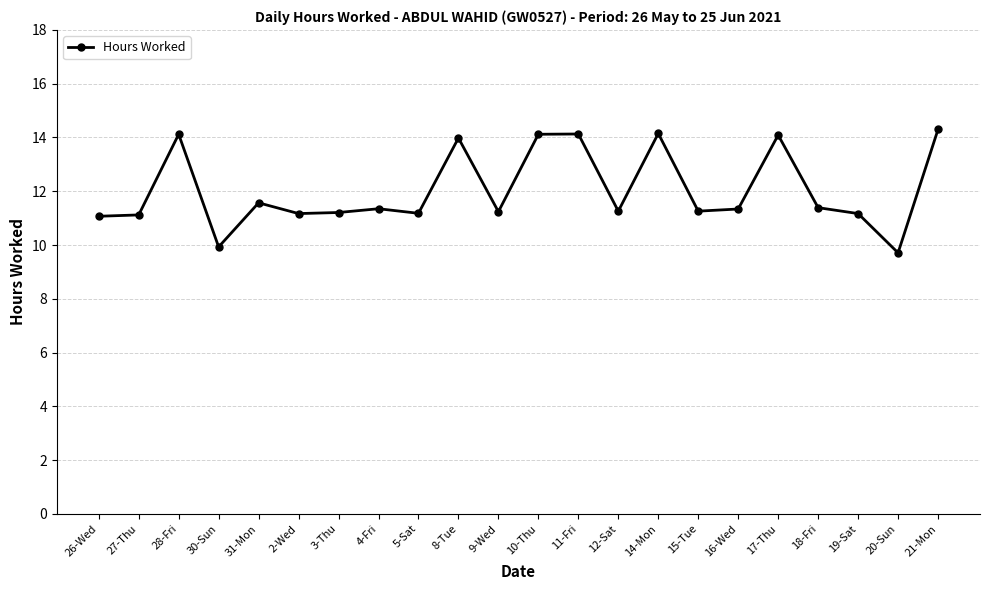

At which category does the data reach its first local peak?

28-Fri